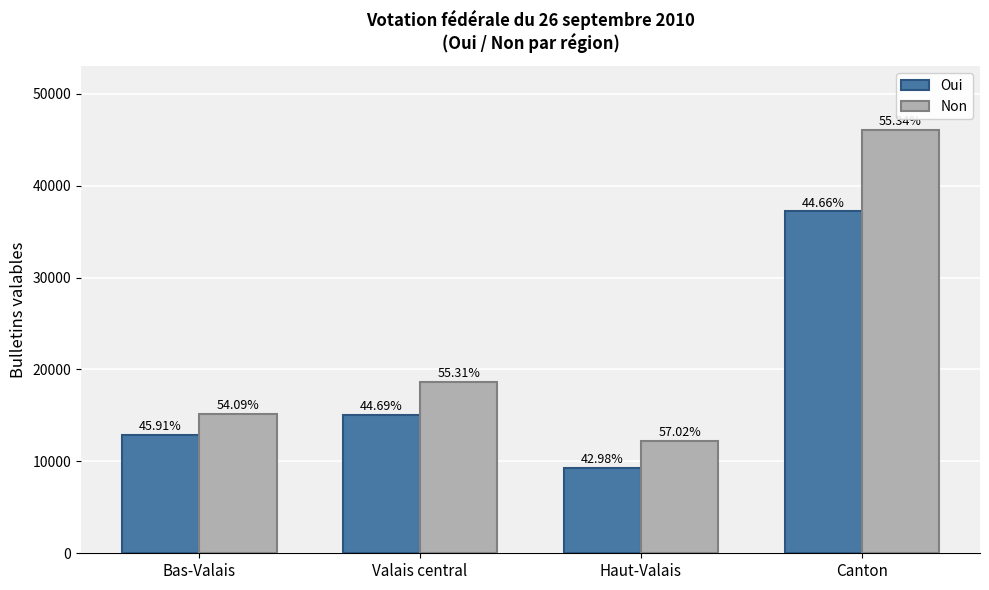

What is the label of the 1st bar from the left?

Bas-Valais